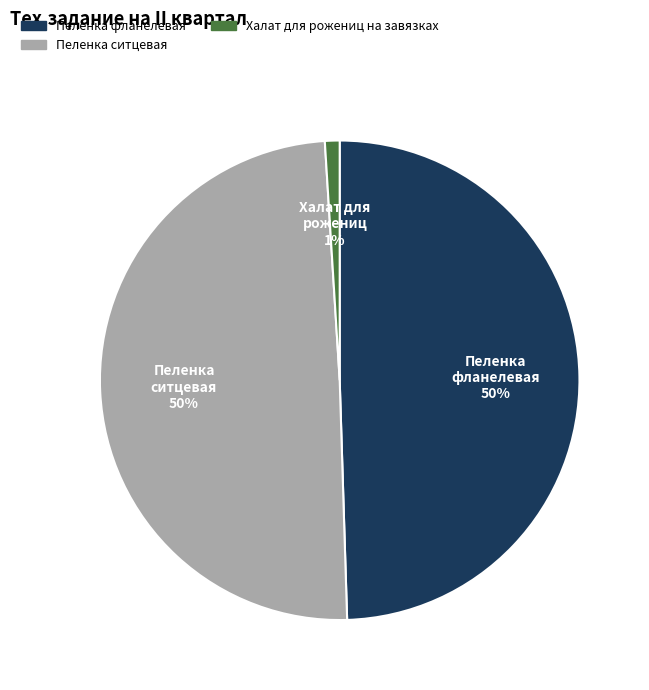

To the nearest percent, what is the combined percentage of Халат для рожениц на завязках and Пеленка фланелевая?

50%